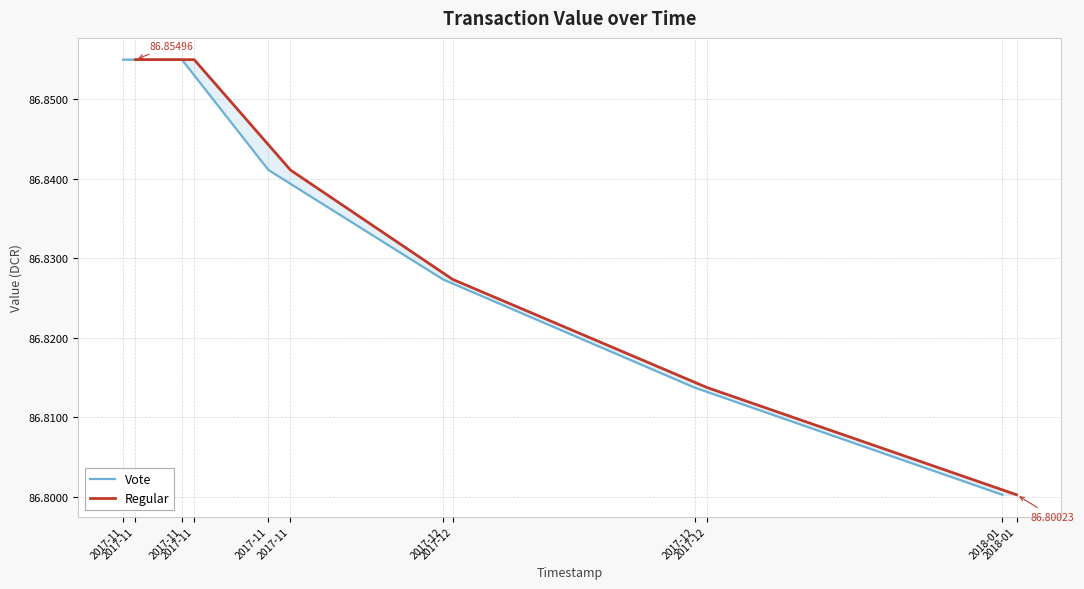

What is the maximum value for Vote?

86.9